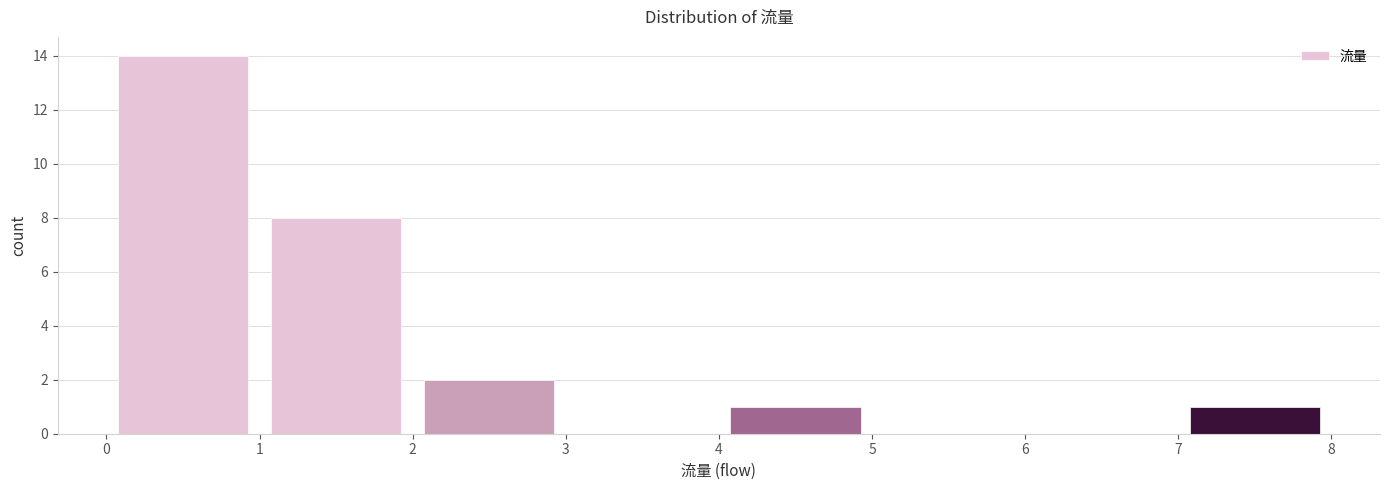

Reading left to right, list every bar in this chart as the range it spans on the x-axis followed by its height. The values are not printed on the chart, so give them approximately, as read against the axis.

0 to 1: 14
1 to 2: 8
2 to 3: 2
3 to 4: 0
4 to 5: 1
5 to 6: 0
6 to 7: 0
7 to 8: 1